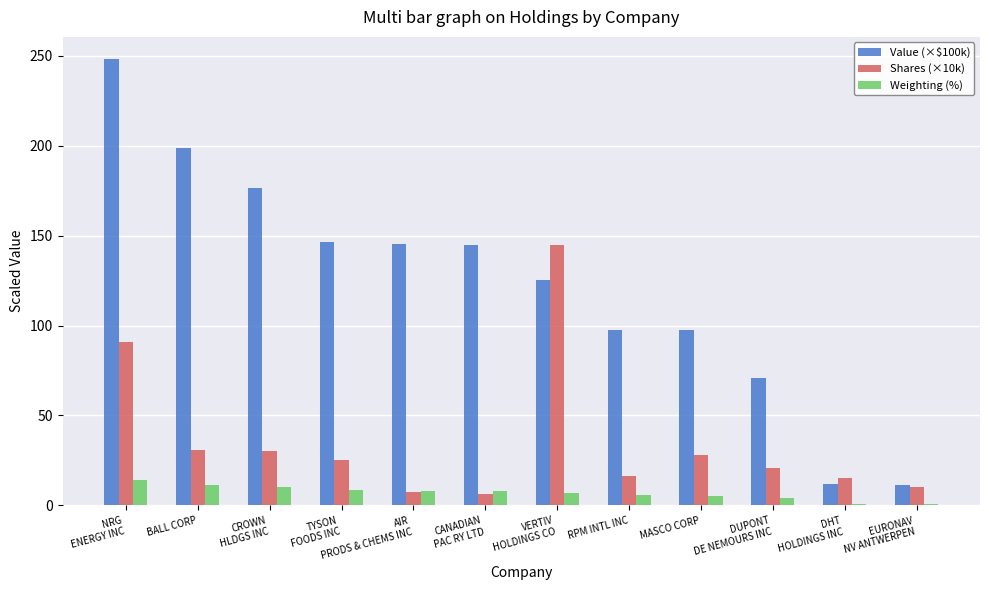

Where is Shares (×10k) nearest to the value 75?

NRG
ENERGY INC